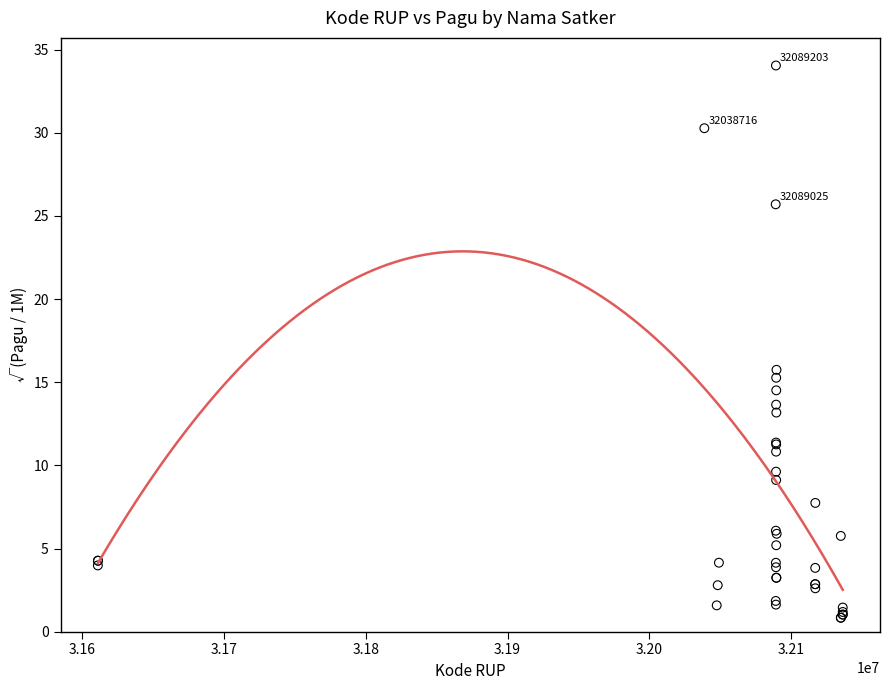

What Y value in the scatter plot is closest to 17?

15.7